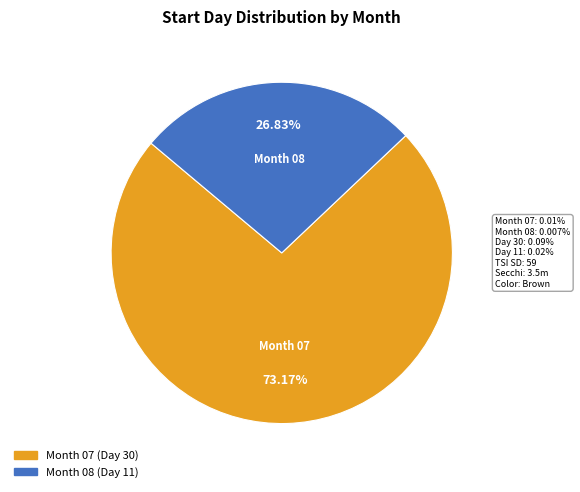

Is there any slice that represents more than half of the pie?

Yes